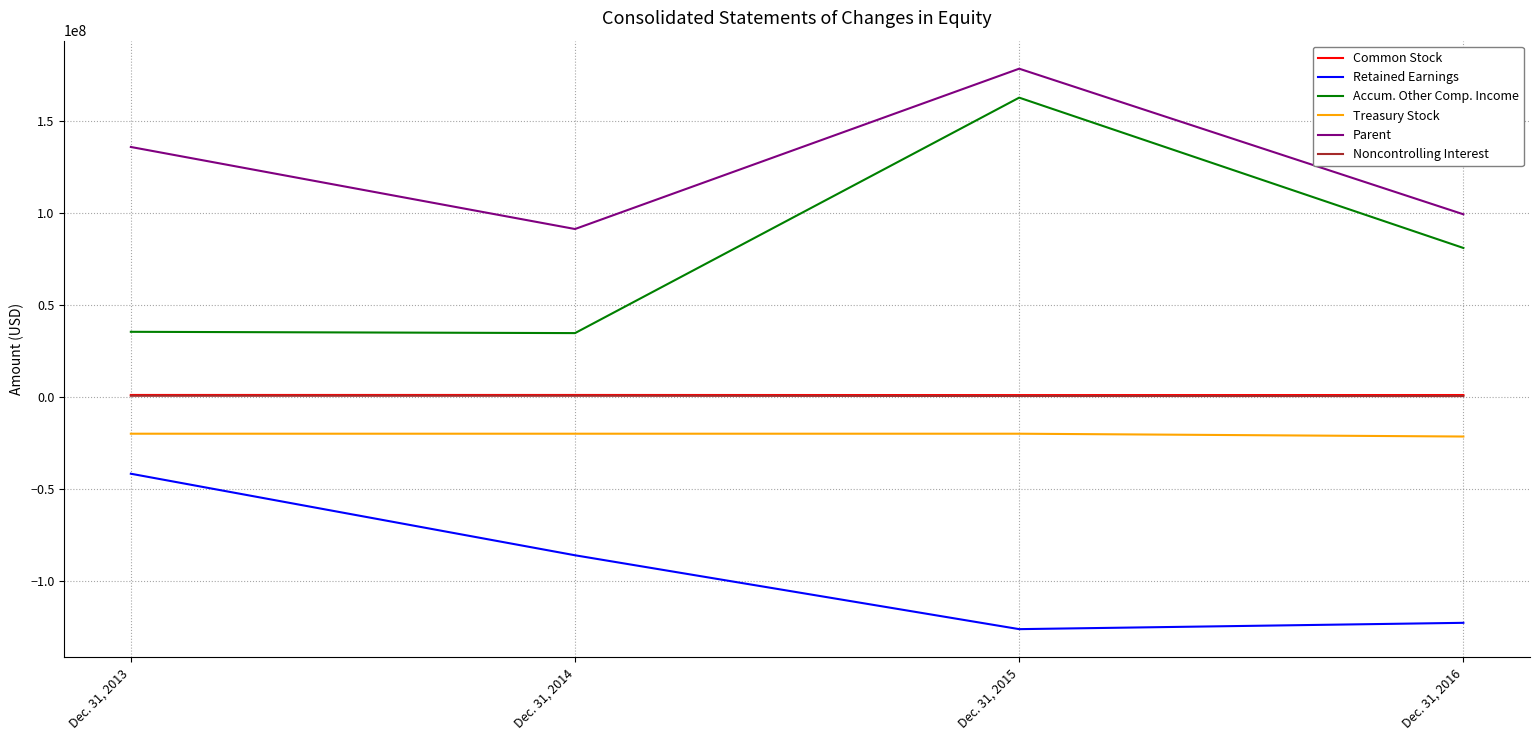

Which series changed the most between Dec. 31, 2014 and Dec. 31, 2015?

Accum. Other Comp. Income